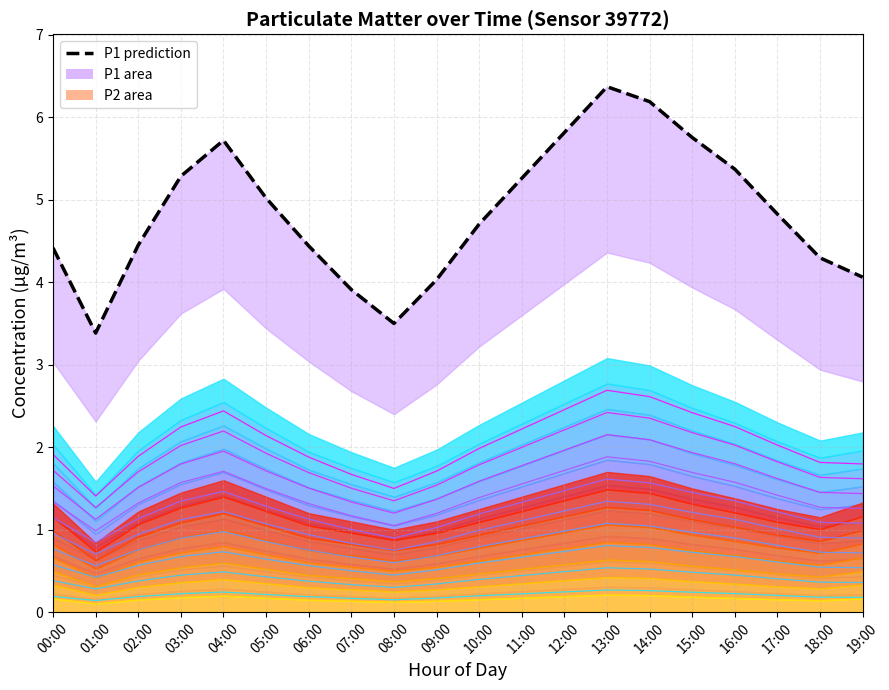

At how many categories does at least one series exceed 4?

17